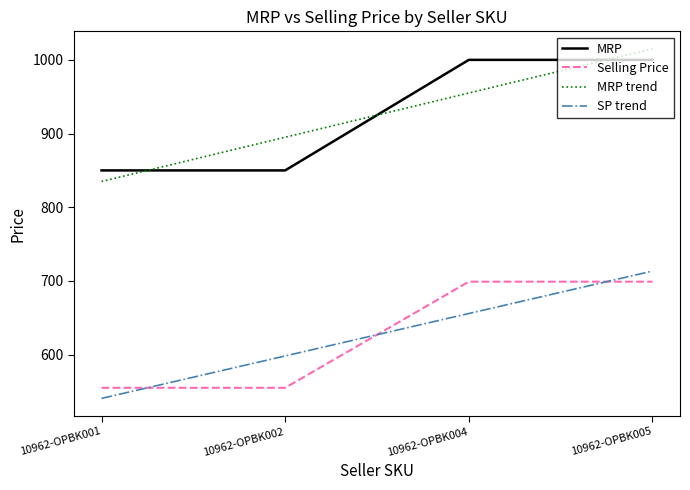

True or false: SP trend has a value of 966.9 at 10962-OPBK001.

False